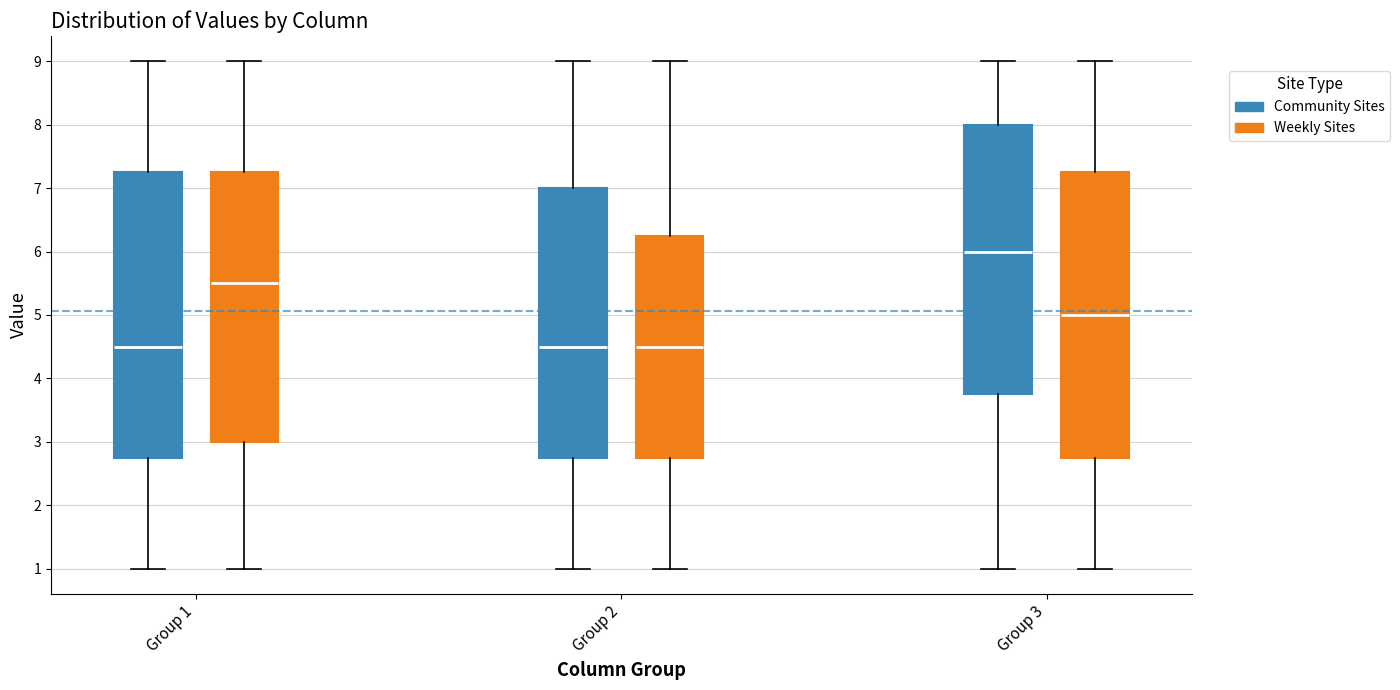

Reading left to right, read every box against the y-axis: the position of its median line, the range the box covers, and the ends of its whiskers. The values are not printed on the chart, so give them approximately, as read against the axis.

Group 1 (Community Sites): median 4.5, box 2.8 to 7.3, whiskers 1.0 to 9.0
Group 1 (Weekly Sites): median 5.5, box 3.0 to 7.3, whiskers 1.0 to 9.0
Group 2 (Community Sites): median 4.5, box 2.8 to 7.0, whiskers 1.0 to 9.0
Group 2 (Weekly Sites): median 4.5, box 2.8 to 6.3, whiskers 1.0 to 9.0
Group 3 (Community Sites): median 6.0, box 3.8 to 8.0, whiskers 1.0 to 9.0
Group 3 (Weekly Sites): median 5.0, box 2.8 to 7.3, whiskers 1.0 to 9.0